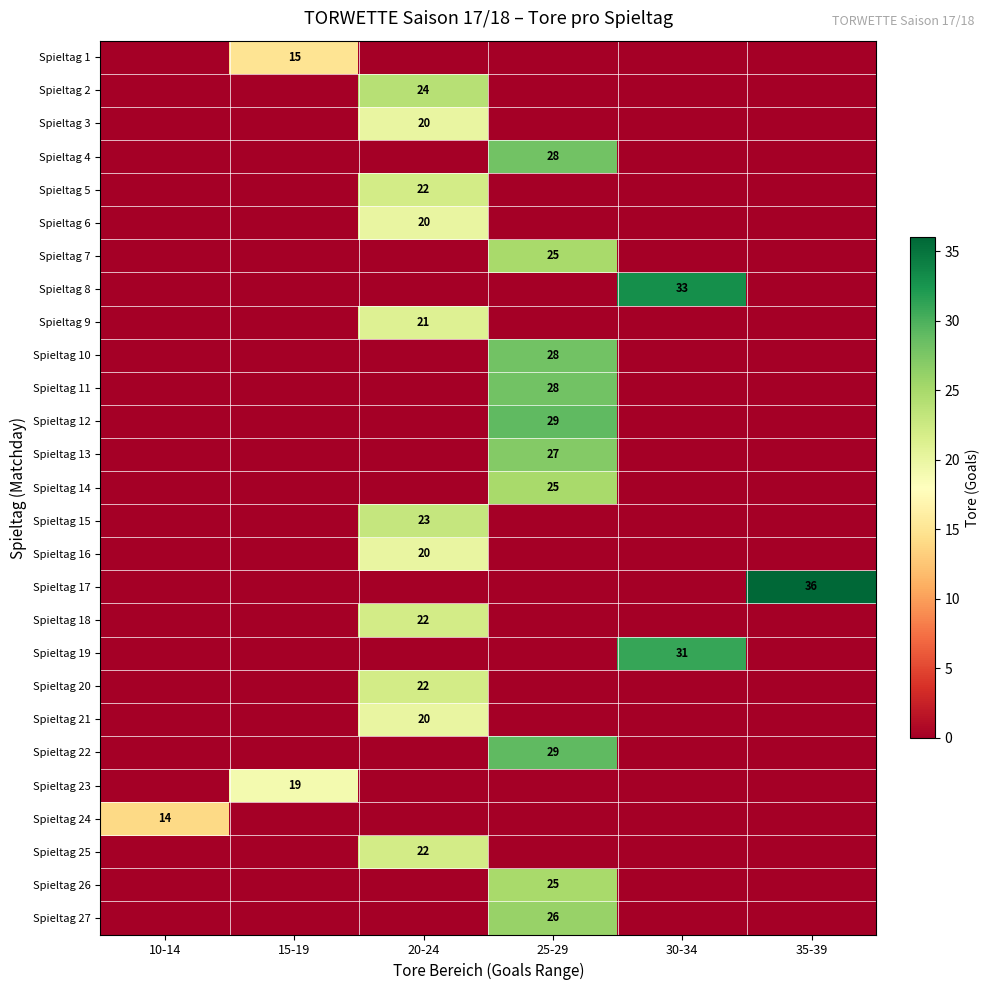

The value of Spieltag 21 at 20-24 is 20. True or false?

True